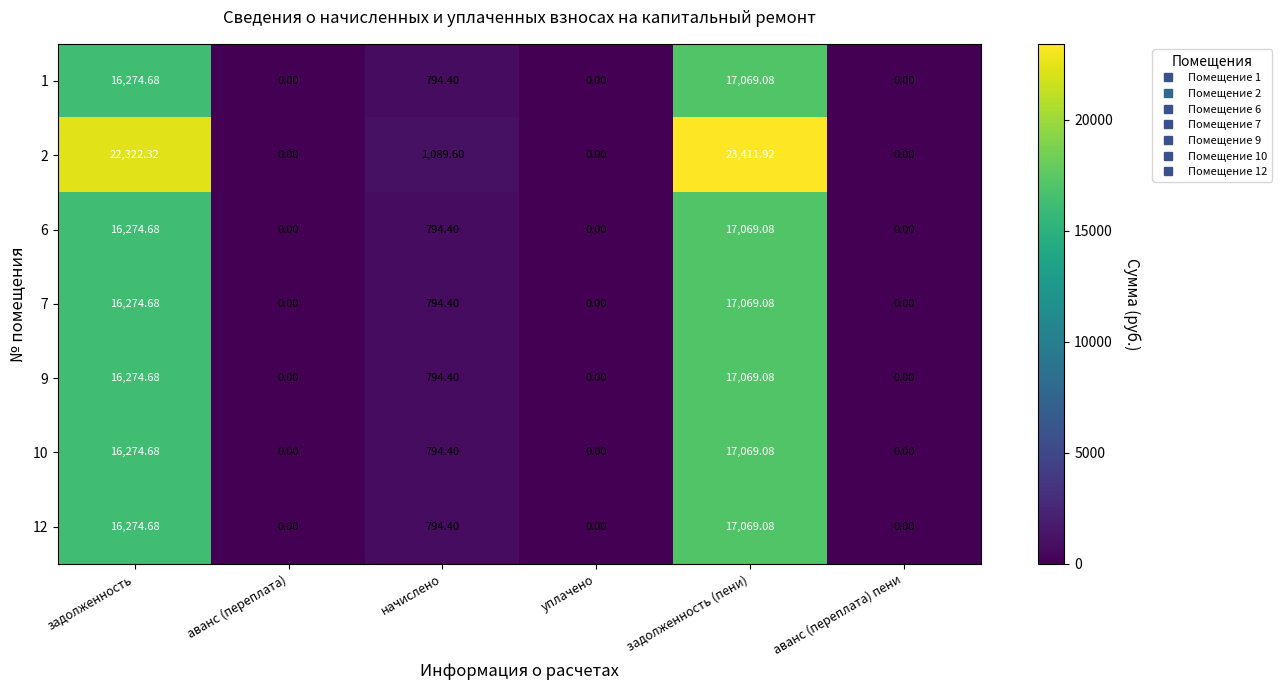

At which label does 1 reach its peak?

задолженность (пени)